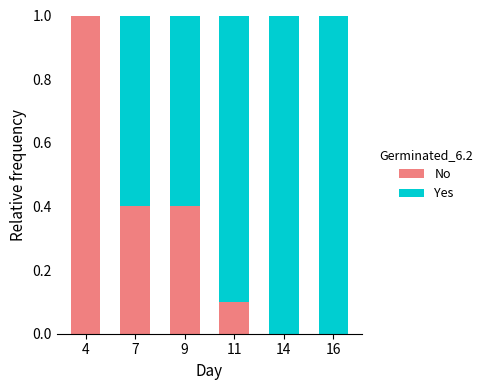

What are all the series names shown in the legend?

No, Yes